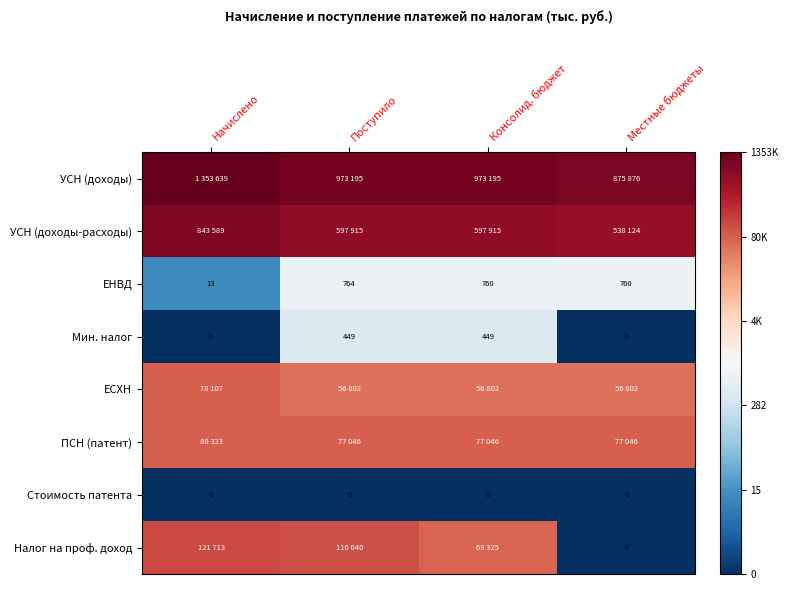

Is the value of Стоимость патента at Поступило greater than the value of Мин. налог at Поступило?

No